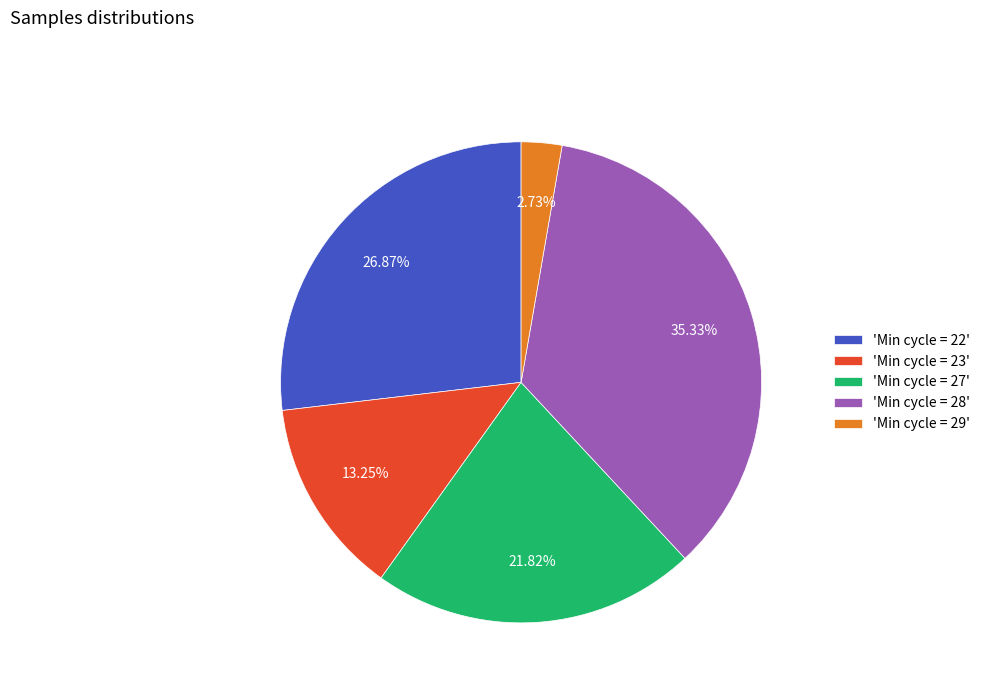

Which slice is the largest?

'Min cycle = 28'